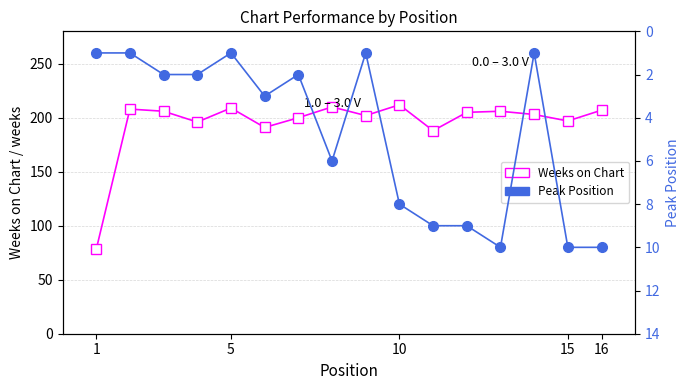

Is the value of Weeks on Chart at 1 greater than the value of Peak Position at 16?

Yes